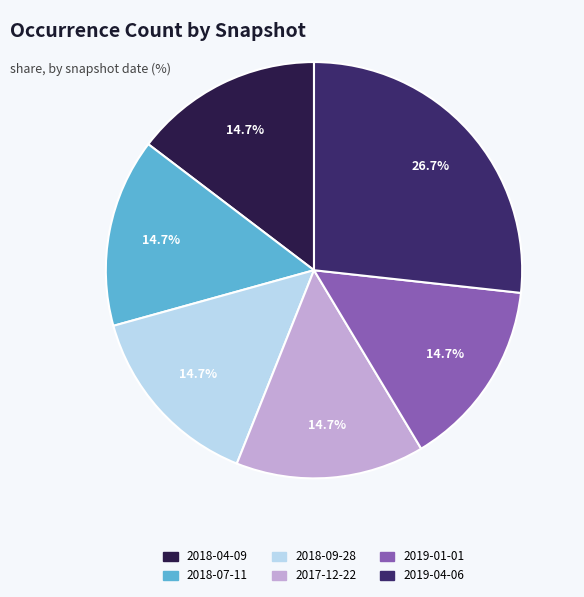

To the nearest percent, what is the combined percentage of 2018-07-11 and 2018-09-28?

29%